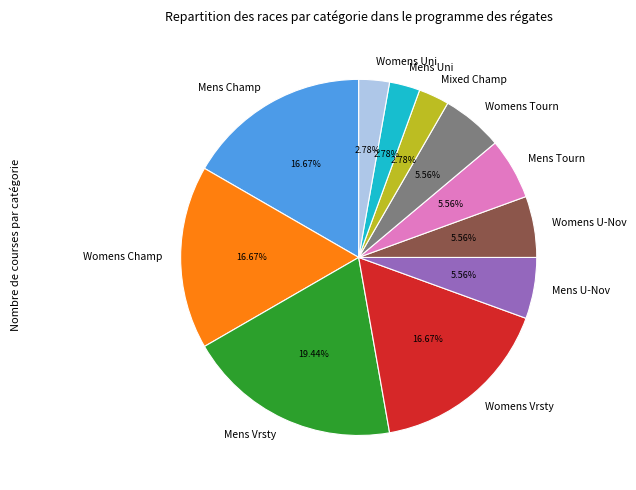

How many segments does this pie chart have?

11